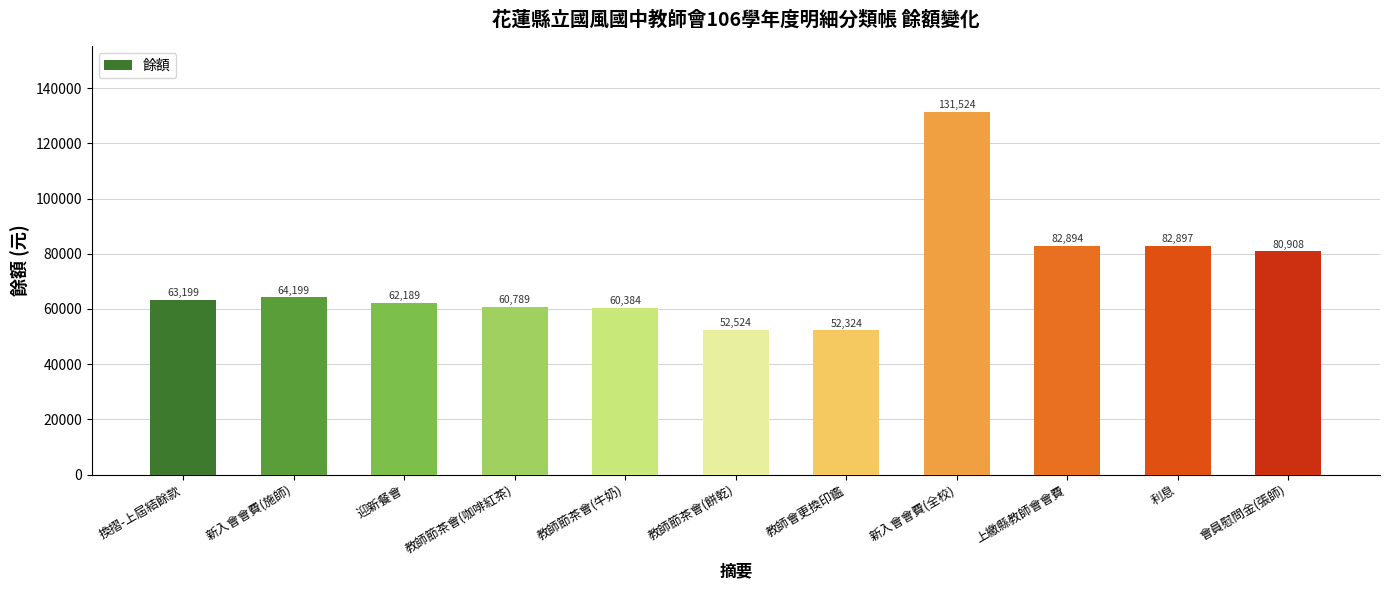

How many values are below 63199?

5